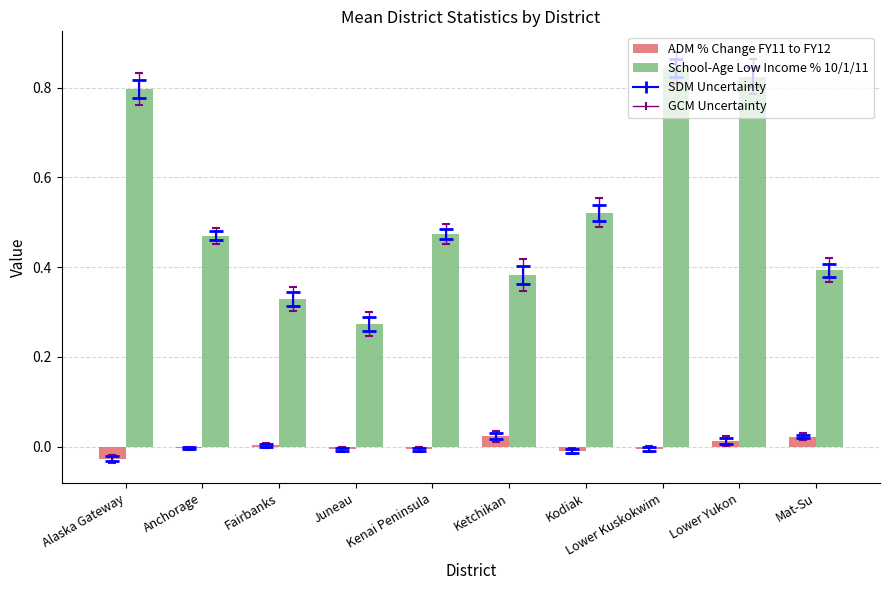

True or false: ADM % Change FY11 to FY12 has a value of -0.0 at Alaska Gateway.

True